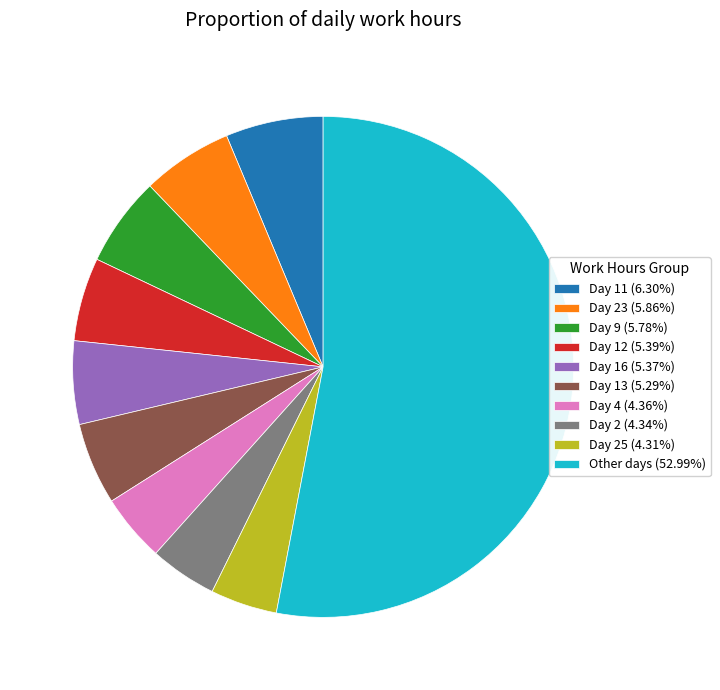

Is there any slice that represents more than half of the pie?

Yes